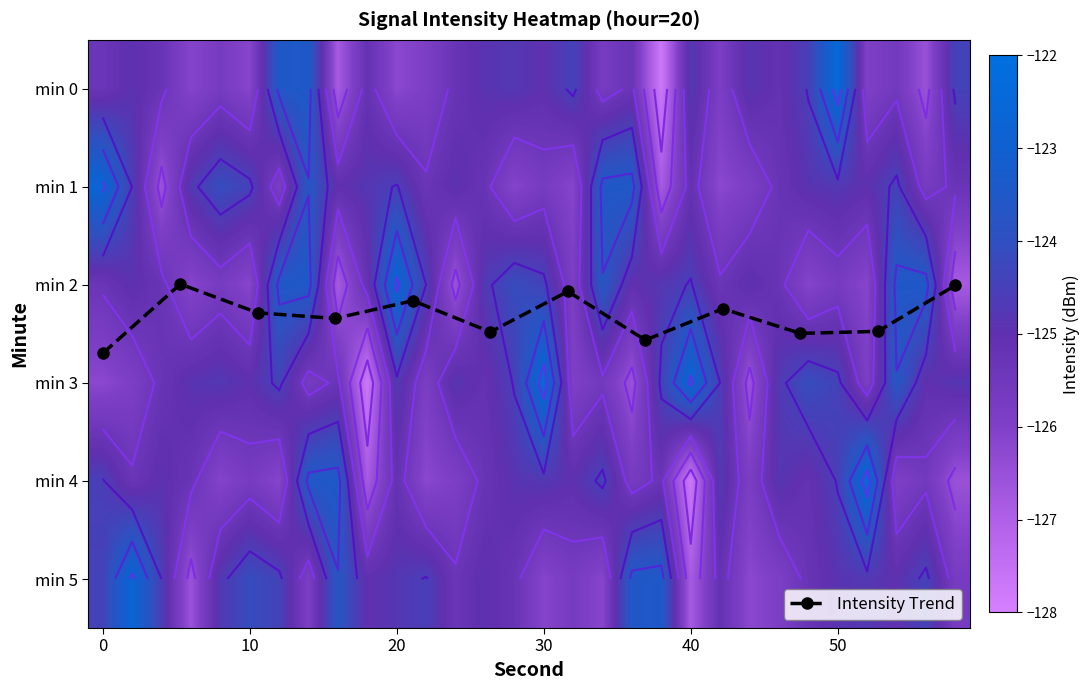

Which has a higher value, 38 or 2?

2